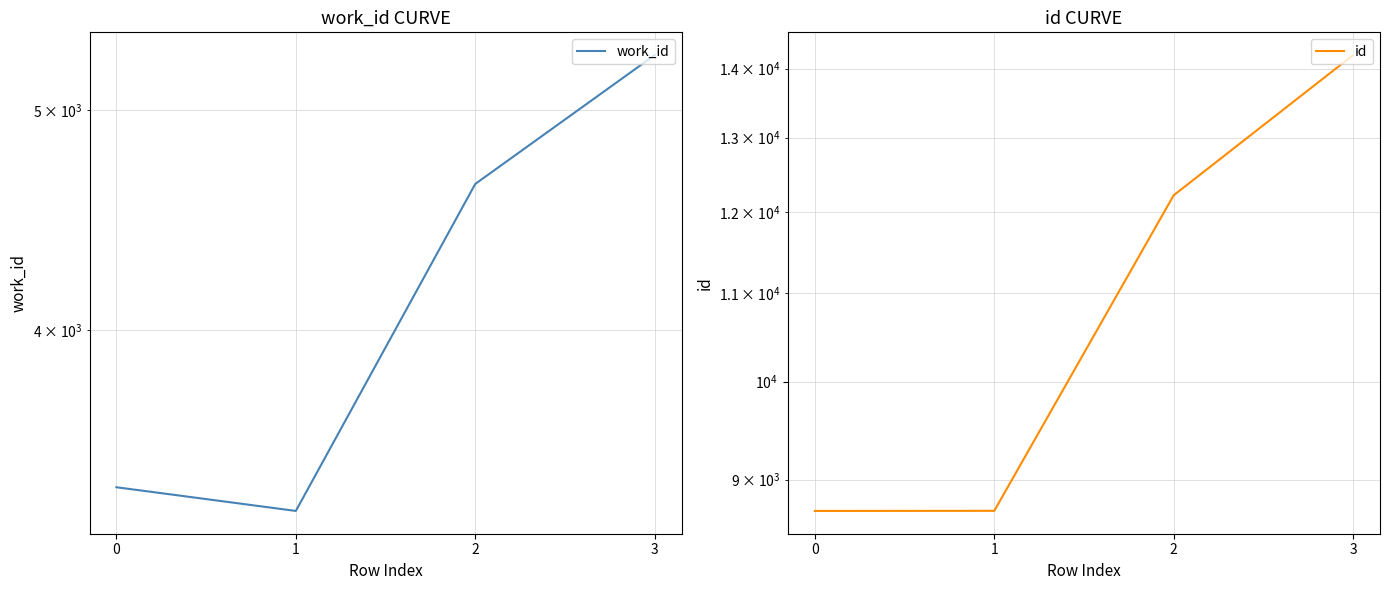

Which series has the largest total across all categories?

id